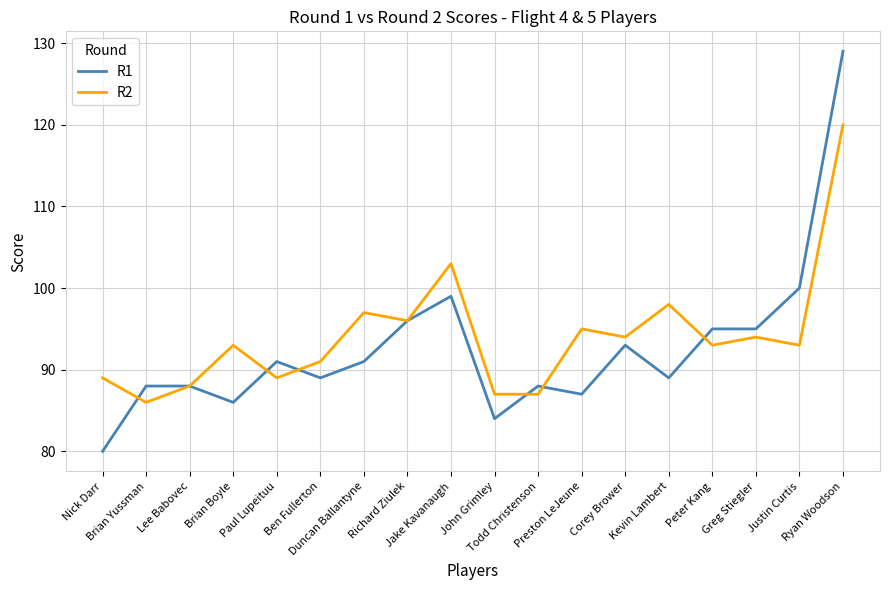

True or false: R1 and R2 cross at least once.

True